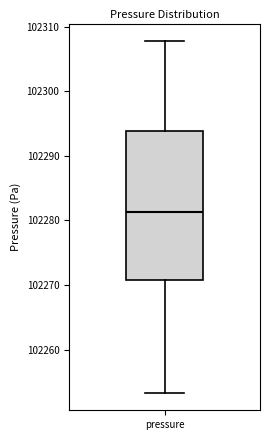

Where does the upper whisker of the box for pressure end on the y-axis? The values are not printed on the chart, so give them approximately, as read against the axis.

102308